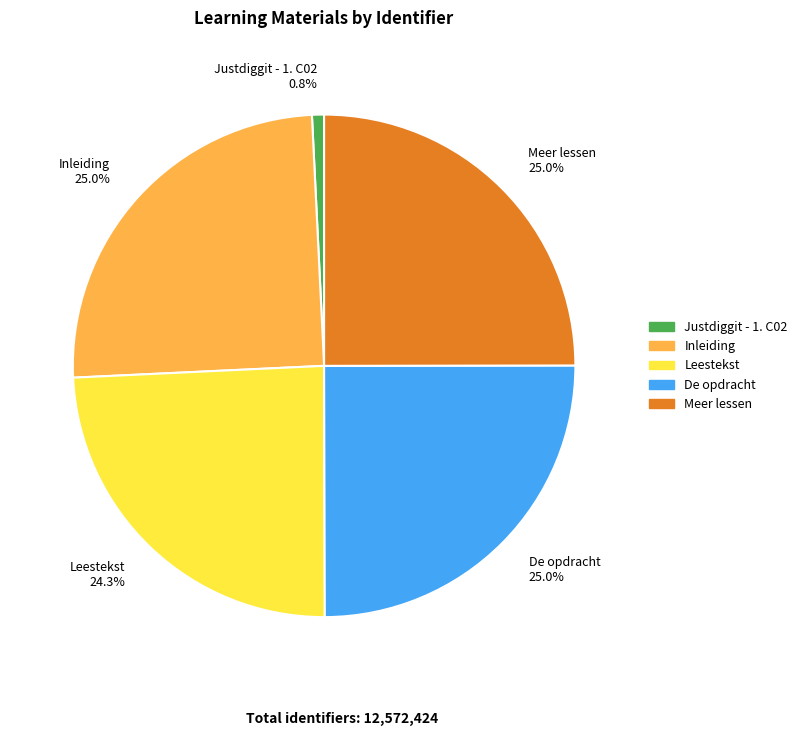

To the nearest percent, what is the difference between the largest and smallest slice percentages?

24%